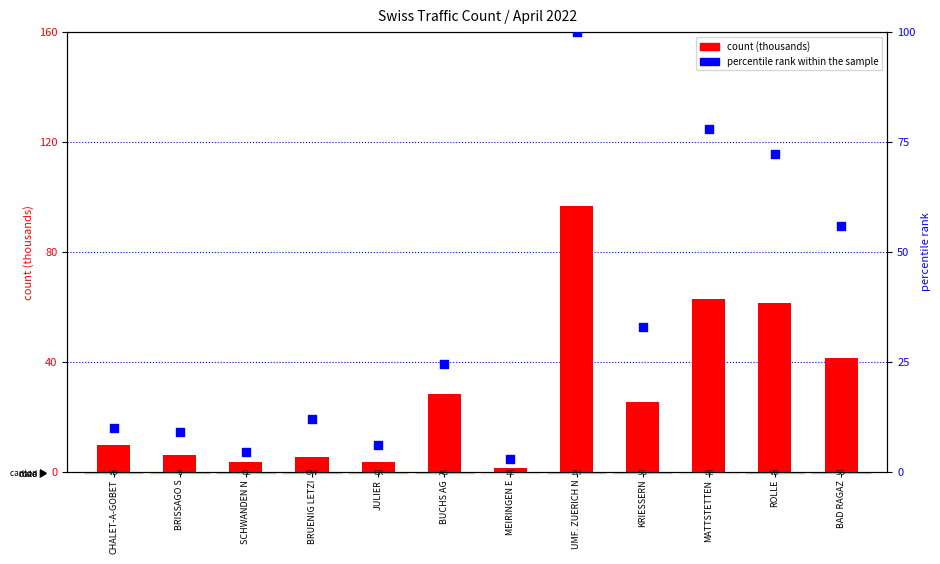

At how many categories does at least one series exceed 59?

3